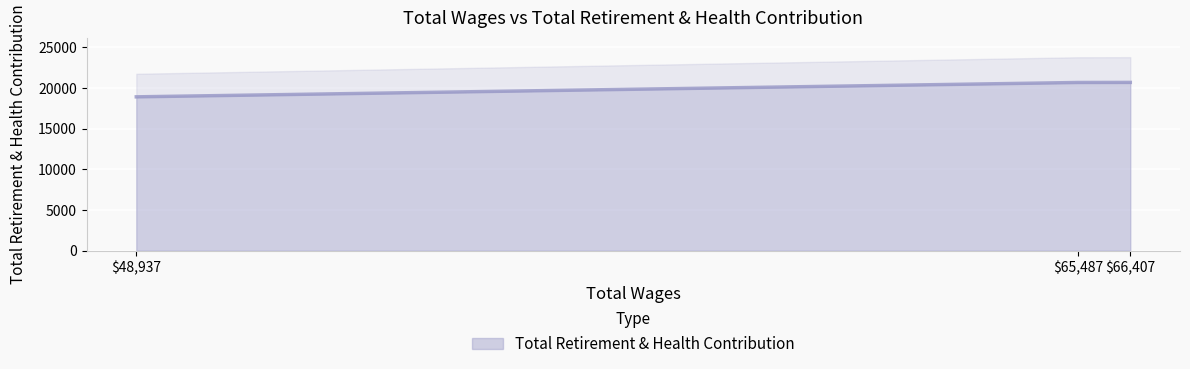

What is the minimum value shown in the chart?

18907